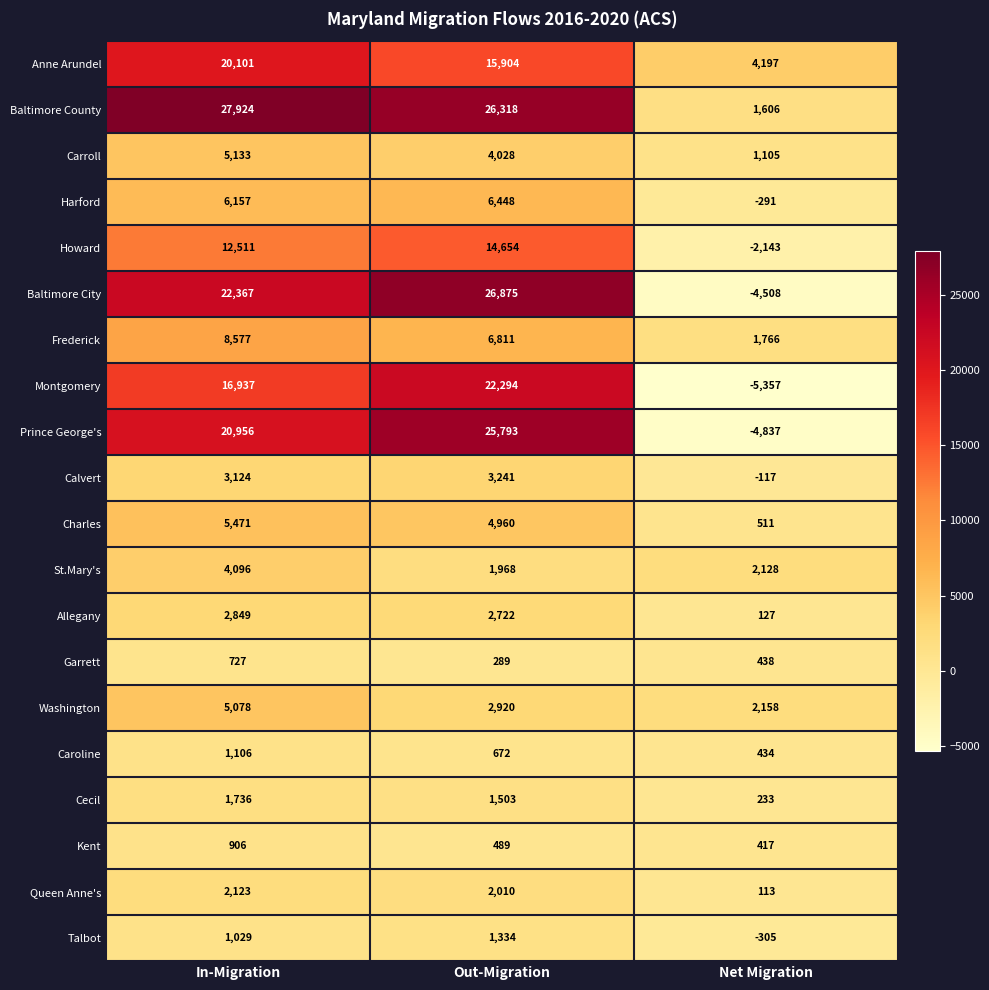

How many categories are shown in the chart?

3